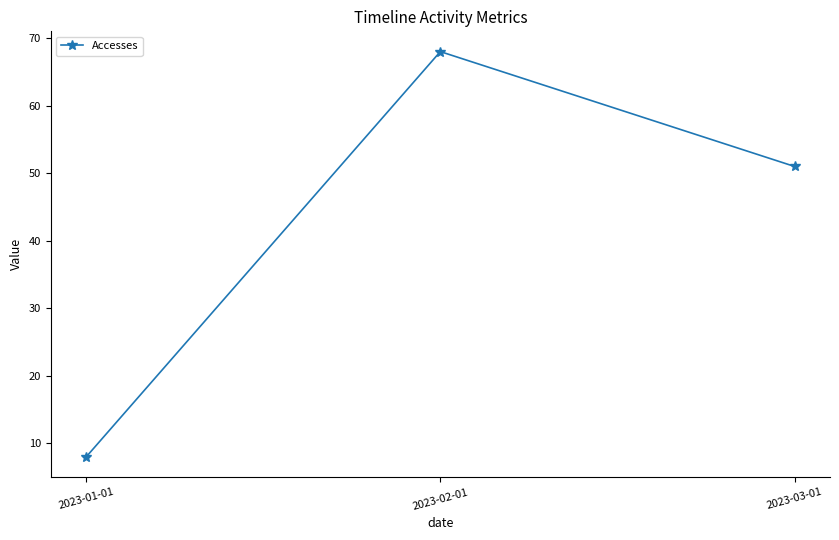

What is the label of the 1st point from the right?

2023-03-01